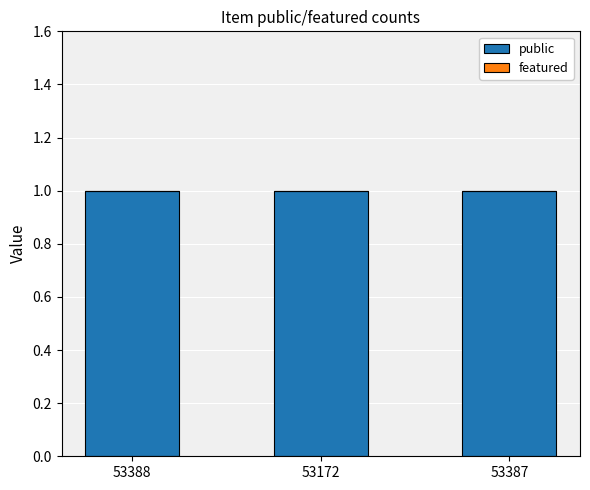

Reading left to right, transcribe all the data shown in this chart.

public: 53388=1	53172=1	53387=1
featured: 53388=0	53172=0	53387=0